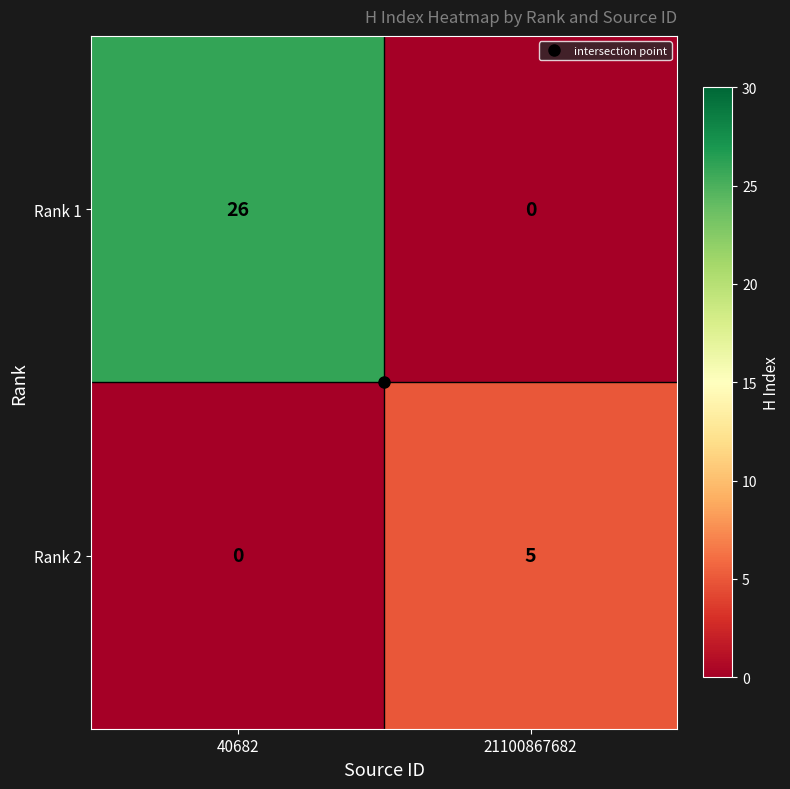

Which series has the largest range (max minus min)?

Rank 1